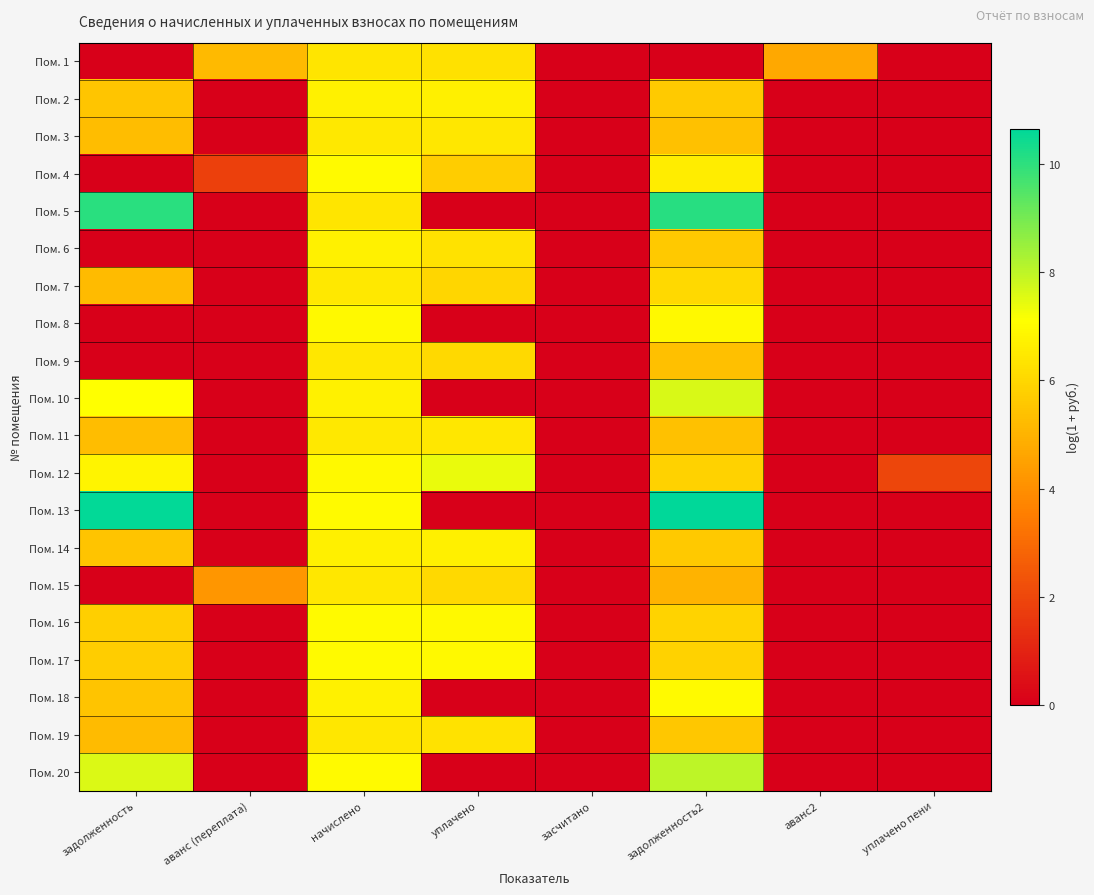

What is the total value across all series at уплачено пени?

2.0